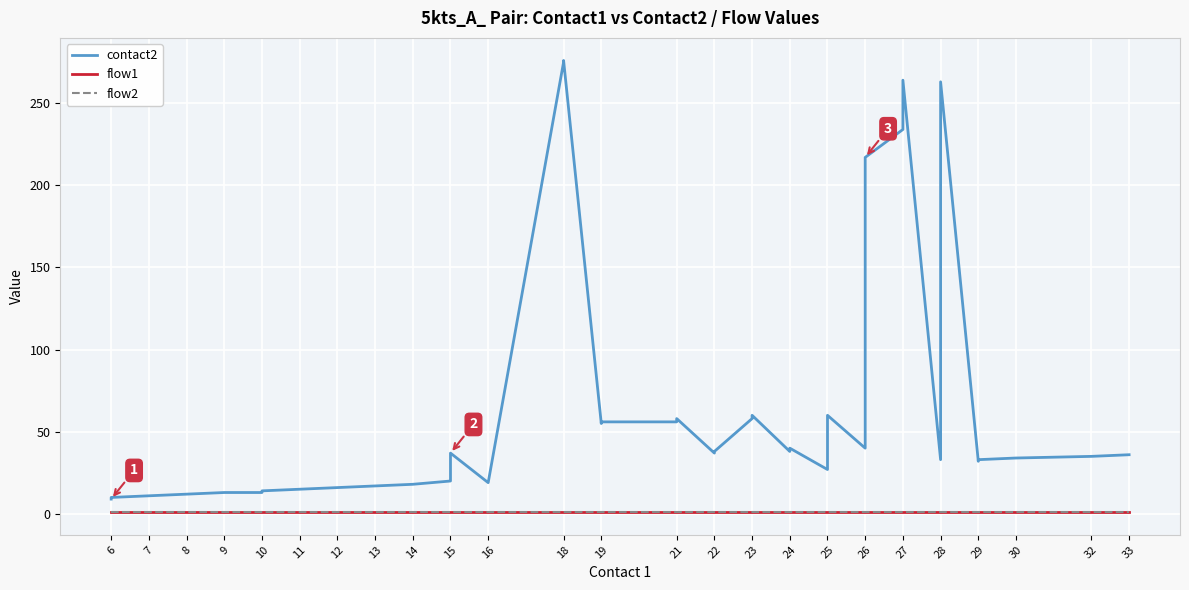

At which label does flow2 reach its minimum?

6